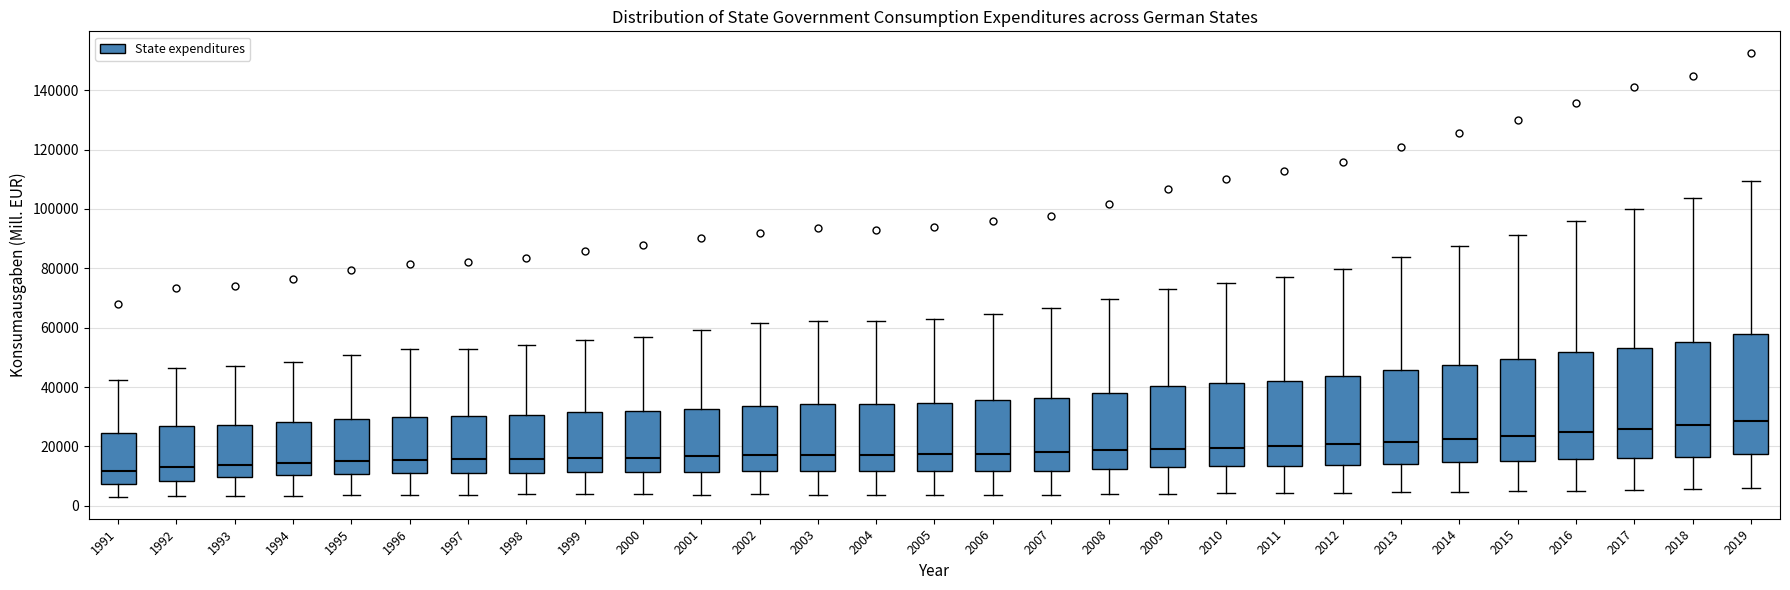

Reading left to right, read every box against the y-axis: the position of its median line, the range the box covers, and the ends of its whiskers. The values are not printed on the chart, so give them approximately, as read against the axis.

1991: median 12000, box 8000 to 24000, whiskers 4000 to 42000
1992: median 14000, box 8000 to 26000, whiskers 4000 to 46000
1993: median 14000, box 10000 to 28000, whiskers 4000 to 48000
1994: median 14000, box 10000 to 28000, whiskers 4000 to 48000
1995: median 16000, box 10000 to 30000, whiskers 4000 to 50000
1996: median 16000, box 10000 to 30000, whiskers 4000 to 52000
1997: median 16000, box 10000 to 30000, whiskers 4000 to 52000
1998: median 16000, box 12000 to 30000, whiskers 4000 to 54000
1999: median 16000, box 12000 to 32000, whiskers 4000 to 56000
2000: median 16000, box 12000 to 32000, whiskers 4000 to 56000
2001: median 16000, box 12000 to 32000, whiskers 4000 to 60000
2002: median 18000, box 12000 to 34000, whiskers 4000 to 62000
2003: median 18000, box 12000 to 34000, whiskers 4000 to 62000
2004: median 18000, box 12000 to 34000, whiskers 4000 to 62000
2005: median 18000, box 12000 to 34000, whiskers 4000 to 62000
2006: median 18000, box 12000 to 36000, whiskers 4000 to 64000
2007: median 18000, box 12000 to 36000, whiskers 4000 to 66000
2008: median 18000, box 12000 to 38000, whiskers 4000 to 70000
2009: median 20000, box 14000 to 40000, whiskers 4000 to 74000
2010: median 20000, box 14000 to 42000, whiskers 4000 to 76000
2011: median 20000, box 14000 to 42000, whiskers 4000 to 78000
2012: median 20000, box 14000 to 44000, whiskers 4000 to 80000
2013: median 22000, box 14000 to 46000, whiskers 4000 to 84000
2014: median 22000, box 14000 to 48000, whiskers 4000 to 88000
2015: median 24000, box 16000 to 50000, whiskers 4000 to 92000
2016: median 24000, box 16000 to 52000, whiskers 6000 to 96000
2017: median 26000, box 16000 to 54000, whiskers 6000 to 100000
2018: median 28000, box 16000 to 56000, whiskers 6000 to 104000
2019: median 28000, box 18000 to 58000, whiskers 6000 to 110000